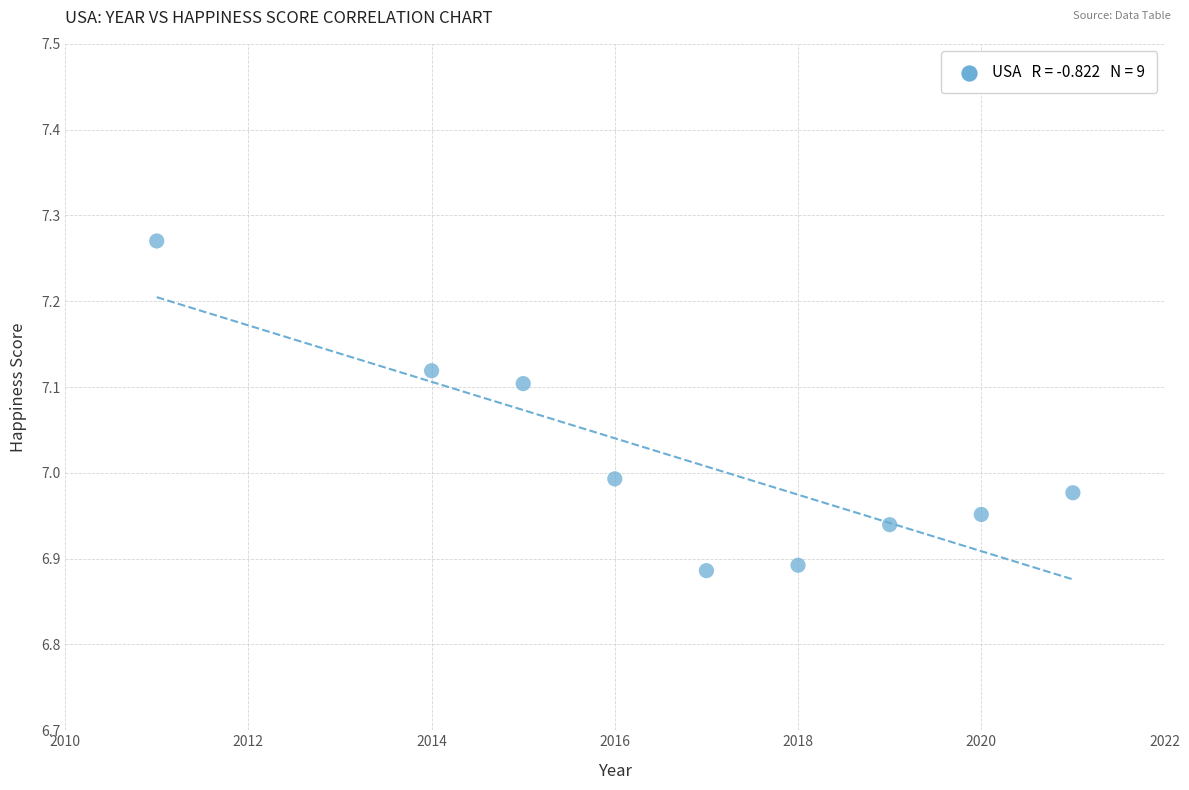

What is the range of X values (max minus min)?

10.0